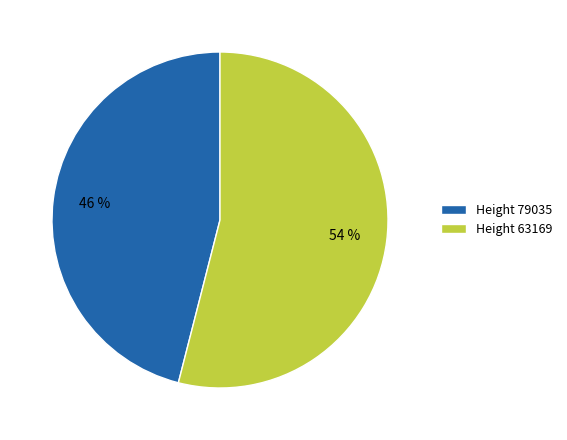

Is Height 79035 the majority of the pie?

No